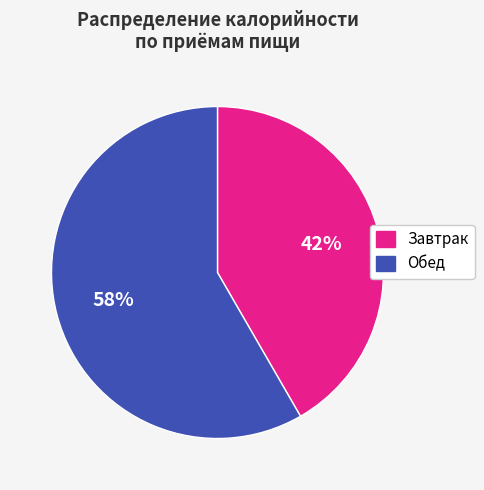

What is the ratio of the value at Обед to the value at Завтрак?

1.4